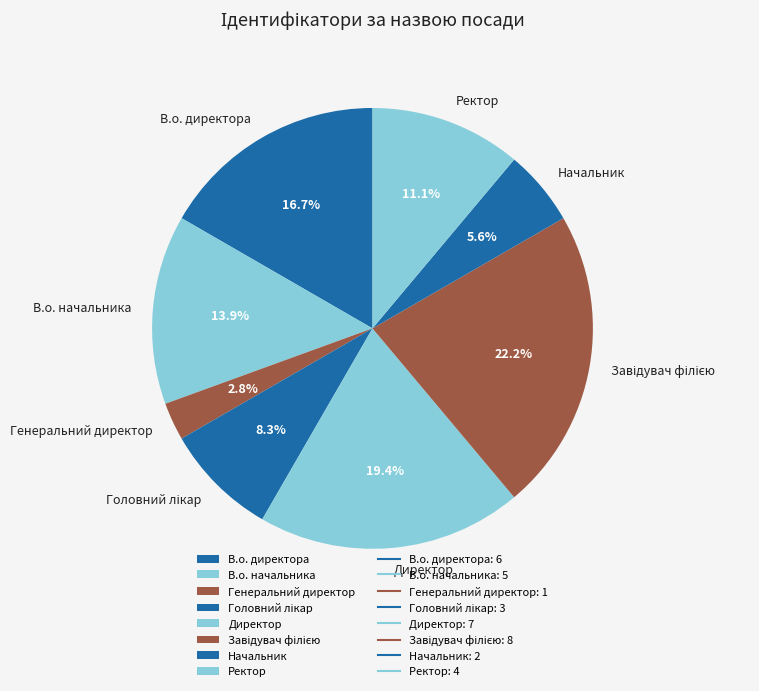

Which has a higher value, Начальник or В.о. начальника?

В.о. начальника